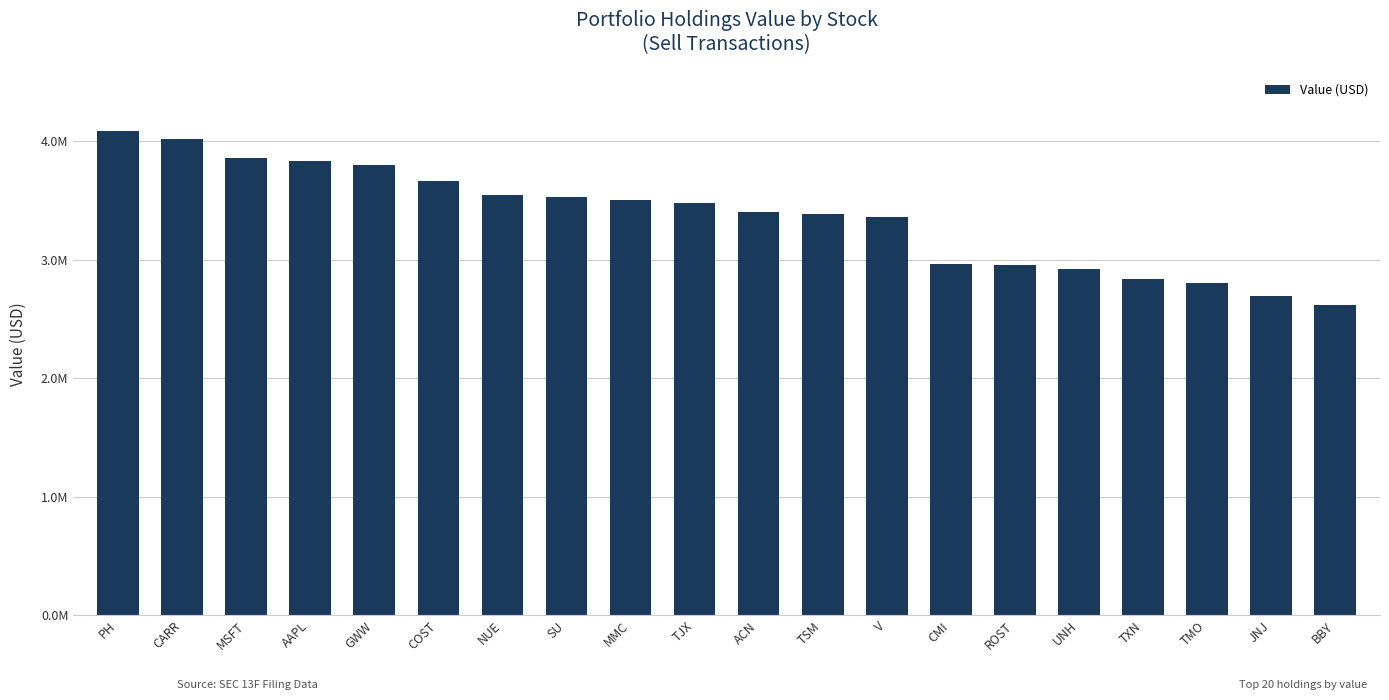

What is the label of the 2nd bar from the right?

JNJ